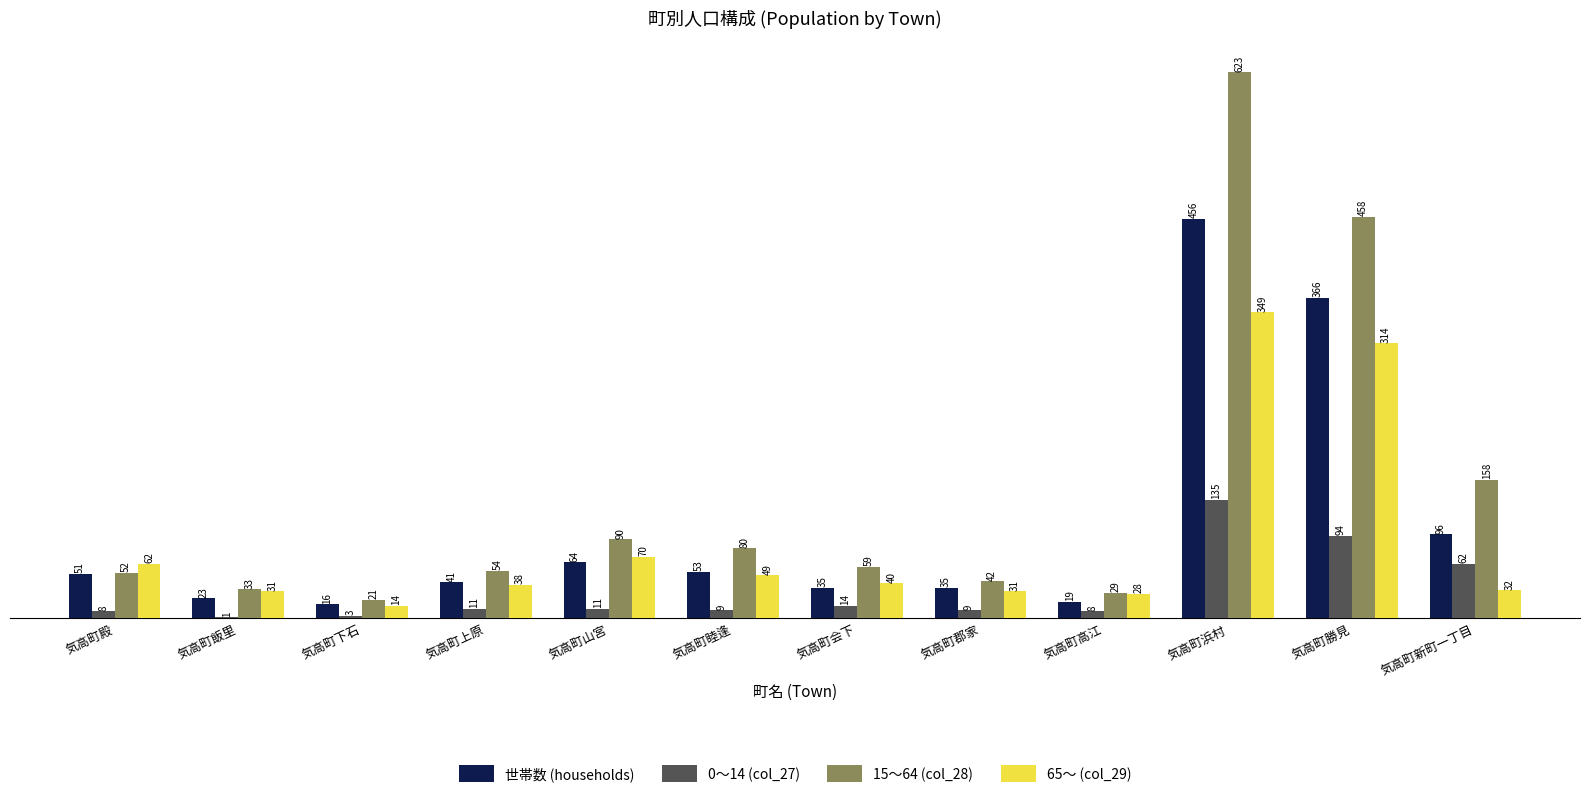

Which series changed the most between 気高町下石 and 気高町睦逢?

15～64 (col_28)